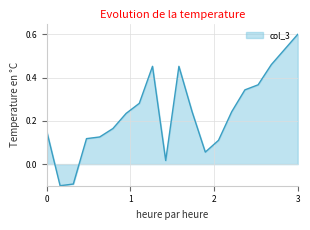

What is the difference between the maximum and minimum values?

0.7